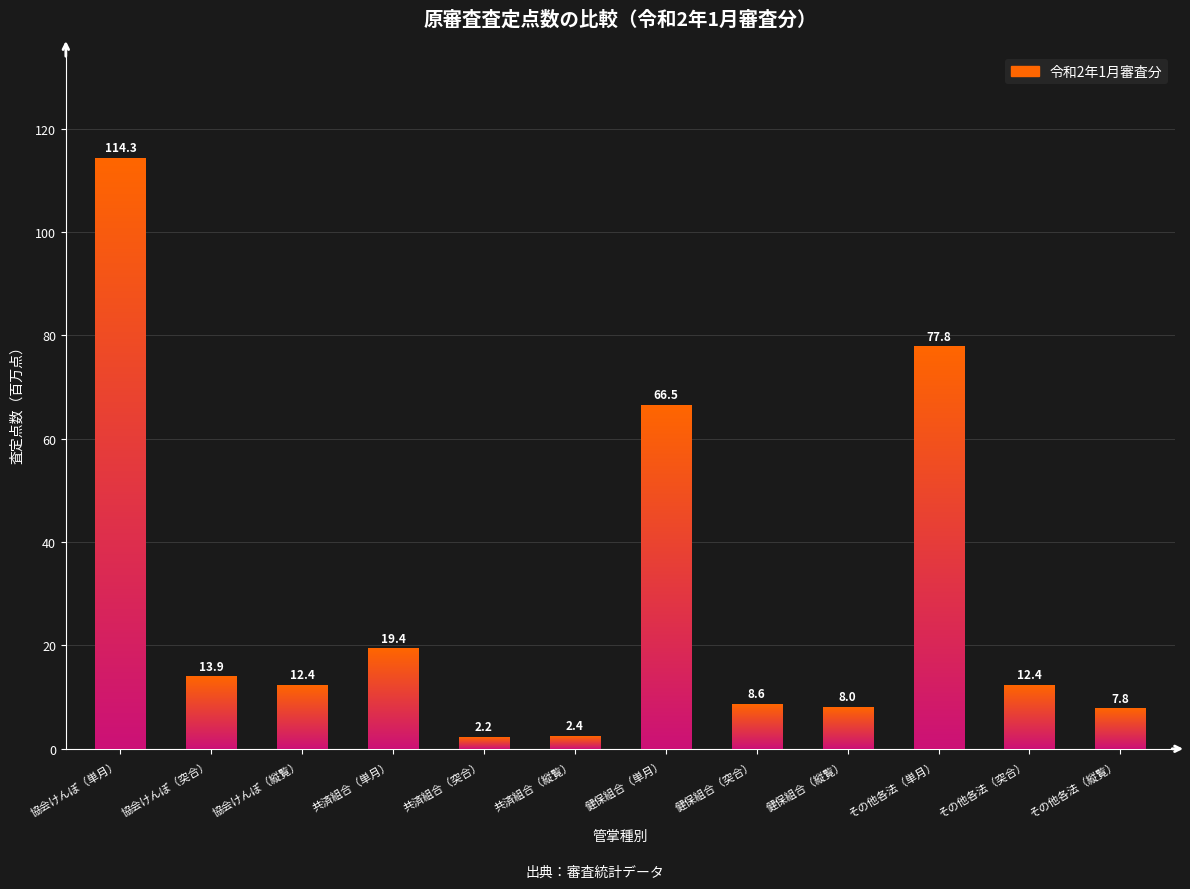

Reading left to right, transcribe all the data shown in this chart.

114.3	13.9	12.4	19.4	2.2	2.4	66.5	8.6	8.0	77.8	12.4	7.8